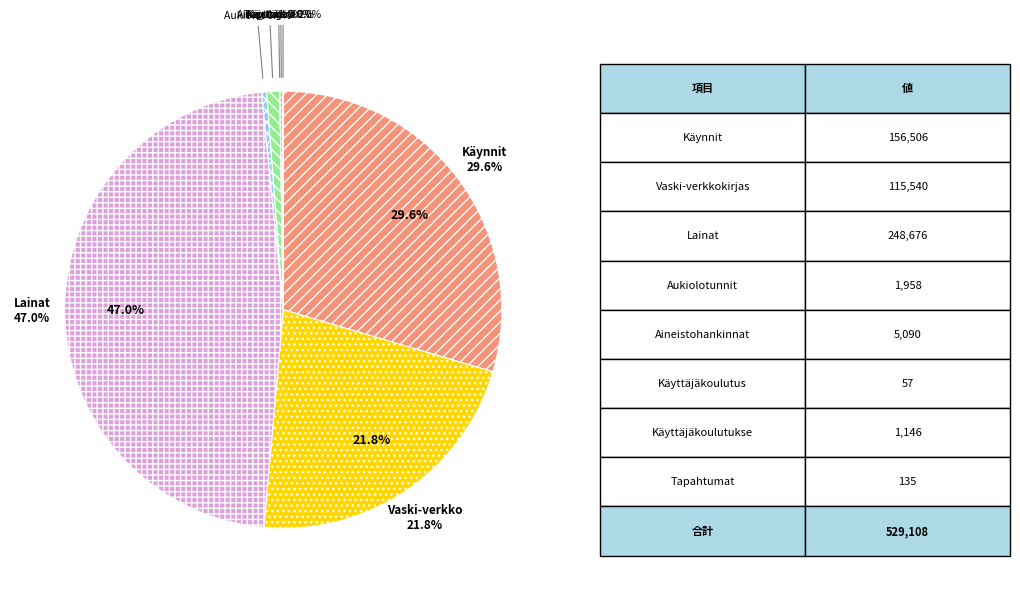

The Vaski-verkkokirjastokäynnit slice represents 22% of the pie. True or false?

True